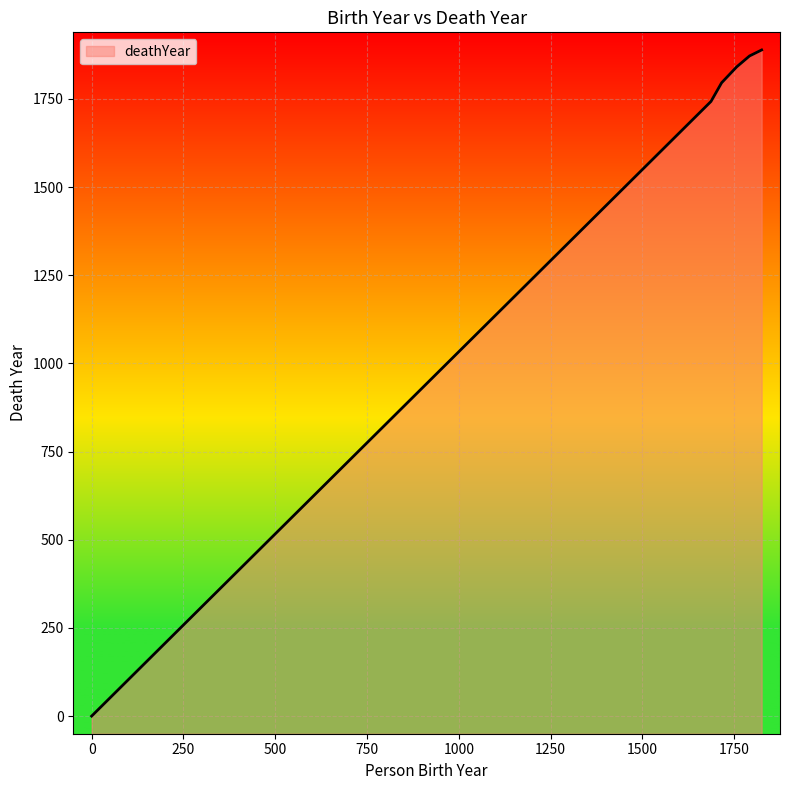

Rank the categories by value from highest to lowest.

1825, 1792, 1757, 1716, 1687, 0